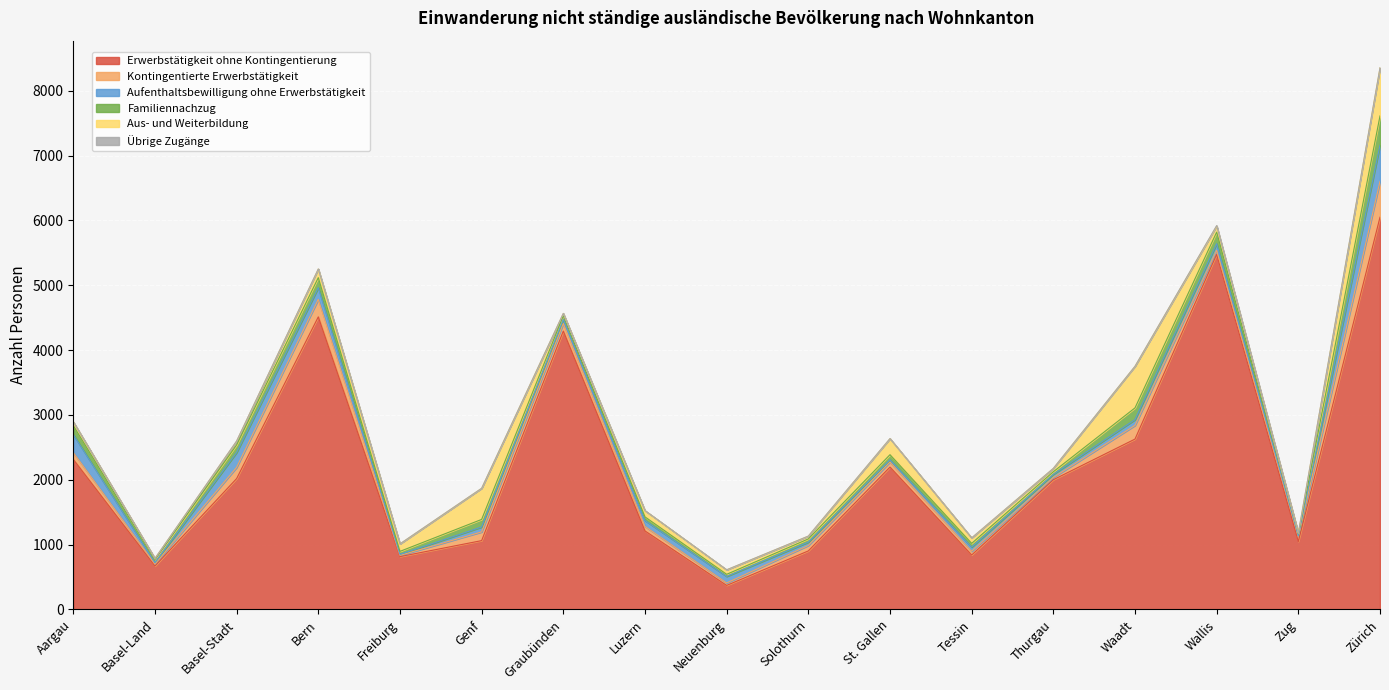

What are all the series names shown in the legend?

Erwerbstätigkeit ohne Kontingentierung, Kontingentierte Erwerbstätigkeit, Aufenthaltsbewilligung ohne Erwerbstätigkeit, Familiennachzug, Aus- und Weiterbildung, Übrige Zugänge